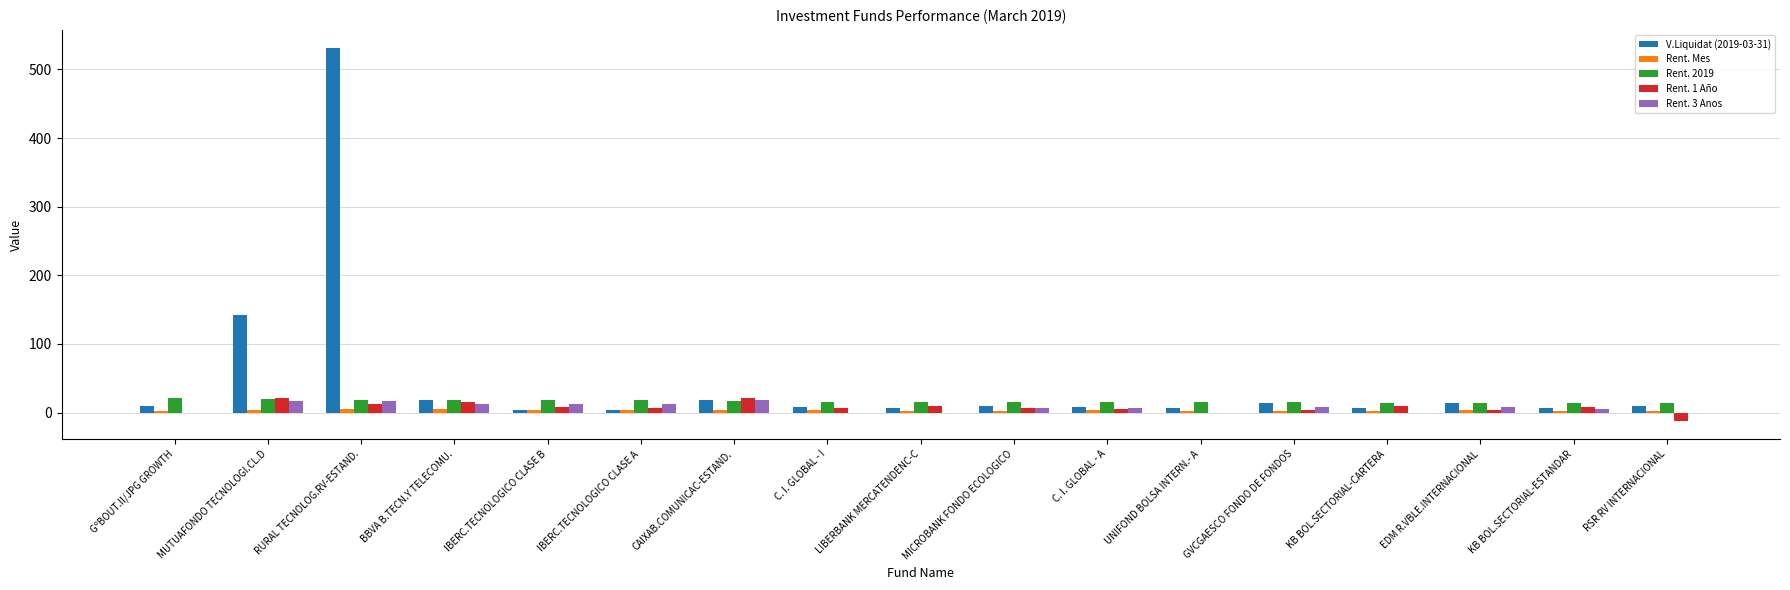

Where does the Rent. 3 Anos series first go above 7?

MUTUAFONDO TECNOLOGI.CL.D